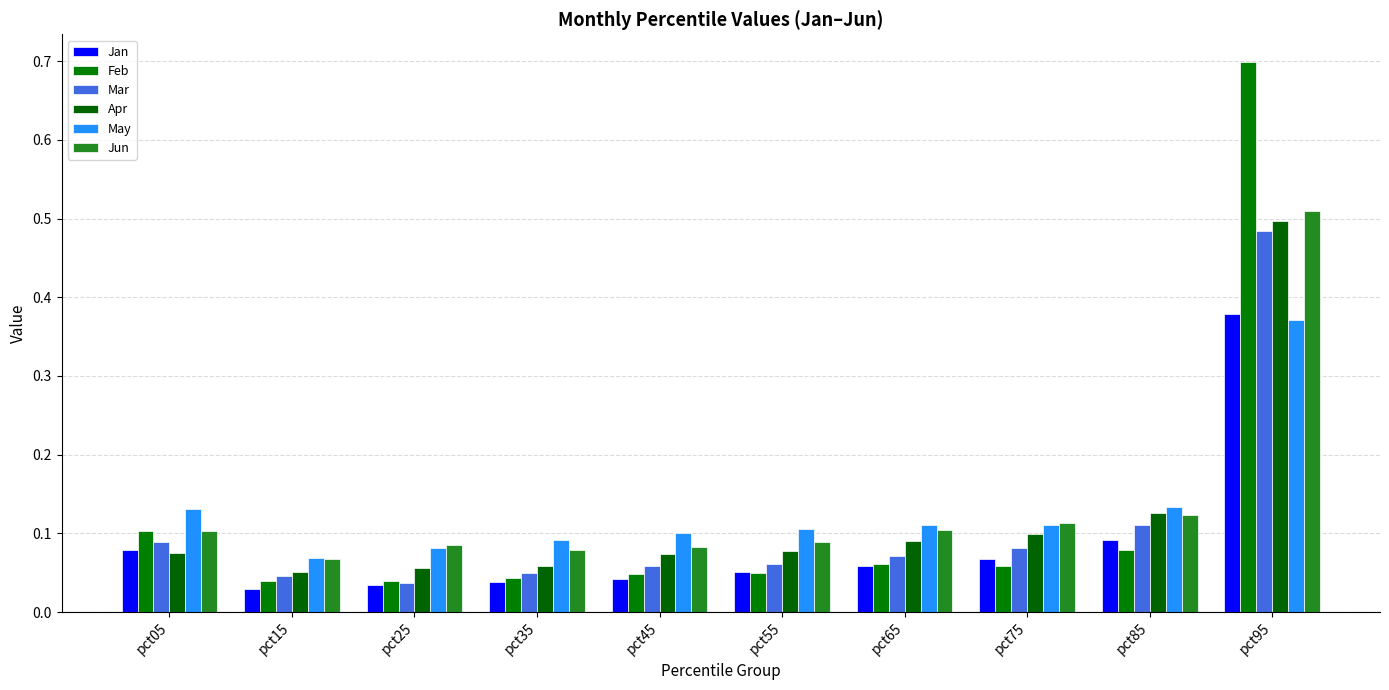

Reading left to right, list all the values displayed in this chart.

Jan: 0.1	0.0	0.0	0.0	0.0	0.1	0.1	0.1	0.1	0.4
Feb: 0.1	0.0	0.0	0.0	0.0	0.1	0.1	0.1	0.1	0.7
Mar: 0.1	0.0	0.0	0.0	0.1	0.1	0.1	0.1	0.1	0.5
Apr: 0.1	0.1	0.1	0.1	0.1	0.1	0.1	0.1	0.1	0.5
May: 0.1	0.1	0.1	0.1	0.1	0.1	0.1	0.1	0.1	0.4
Jun: 0.1	0.1	0.1	0.1	0.1	0.1	0.1	0.1	0.1	0.5